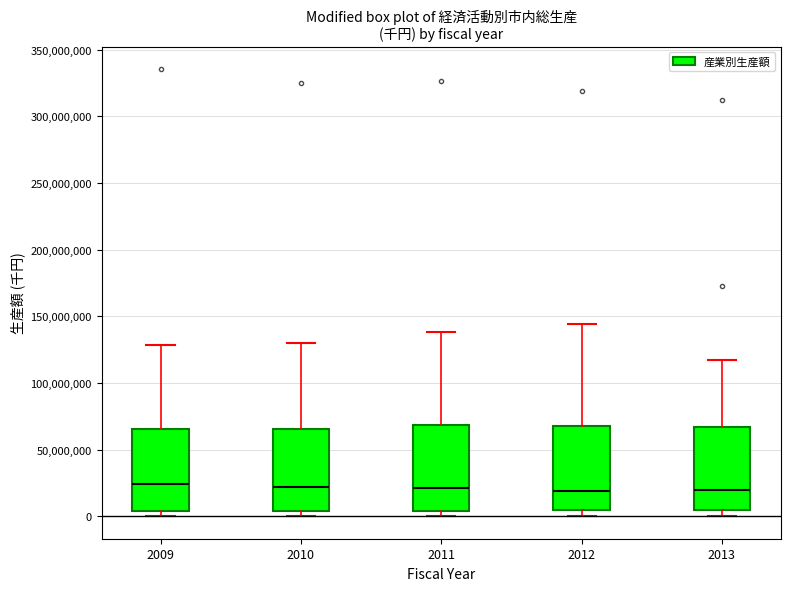

Reading left to right, transcribe this box plot: for each box, give where its median line is, the range the box spans, and where its two whiskers end, as read against the y-axis. The values are not printed on the chart, so give them approximately, as read against the axis.

2009: median 25000000, box 5000000 to 65000000, whiskers 0 to 130000000
2010: median 20000000, box 5000000 to 65000000, whiskers 0 to 130000000
2011: median 20000000, box 5000000 to 70000000, whiskers 0 to 140000000
2012: median 20000000, box 5000000 to 70000000, whiskers 0 to 145000000
2013: median 20000000, box 5000000 to 65000000, whiskers 0 to 115000000